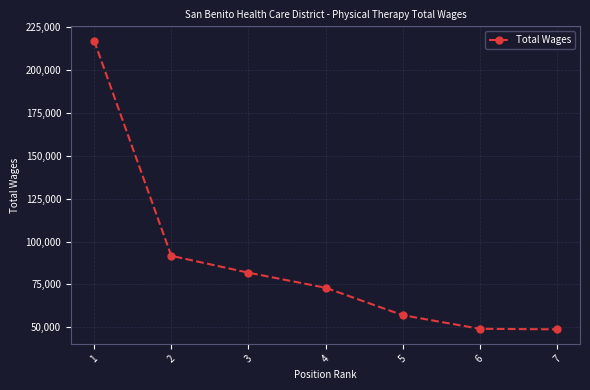

Count the number of categories in the chart.

7